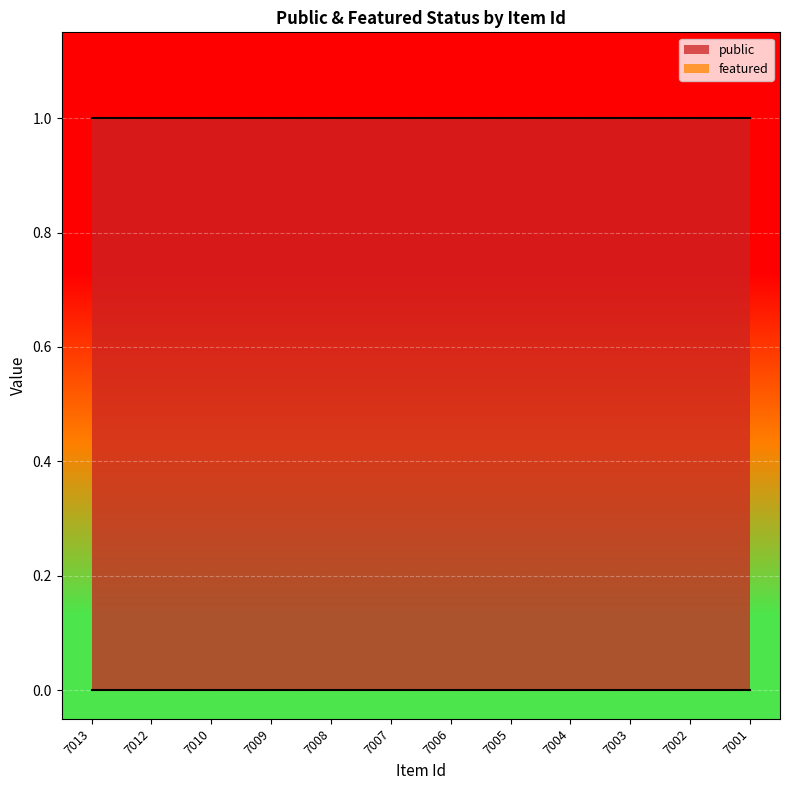

True or false: public has a value of 2 at 7010.

False